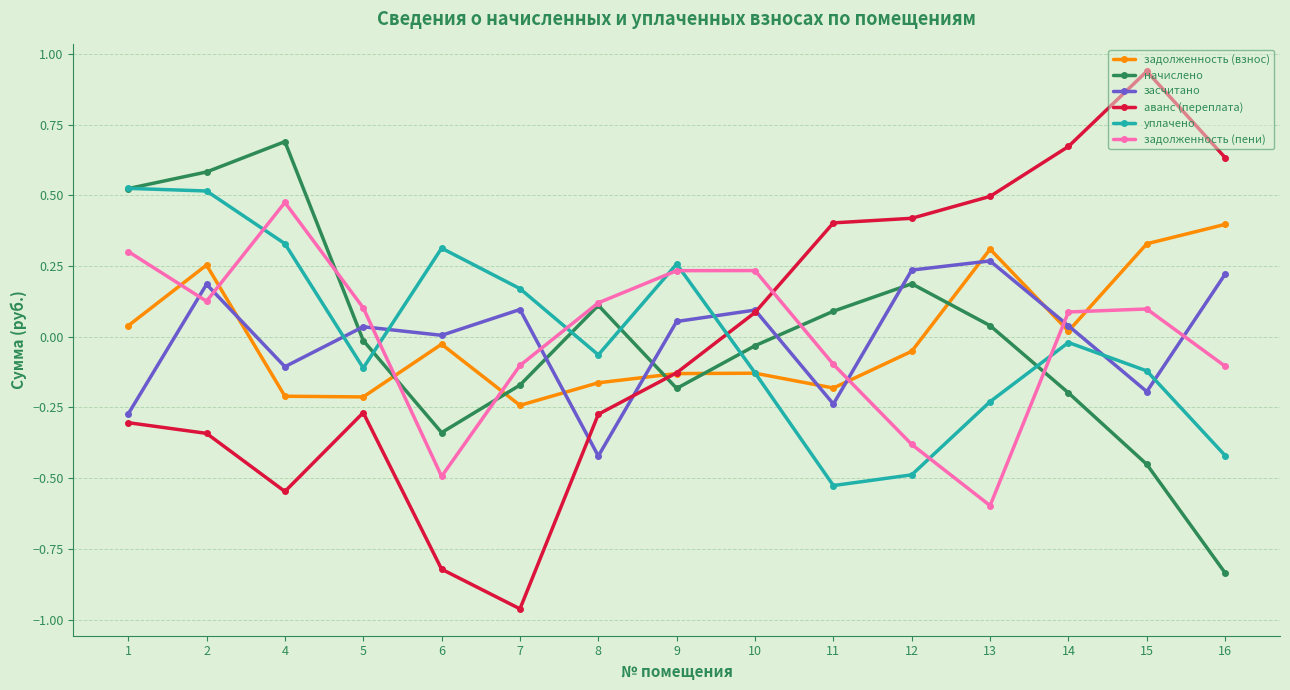

Which category has the lowest value across all series?

7